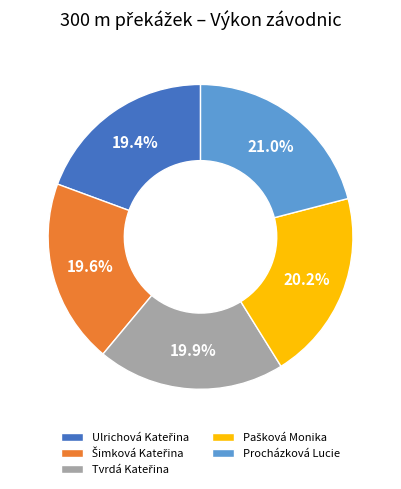

How many segments does this pie chart have?

5